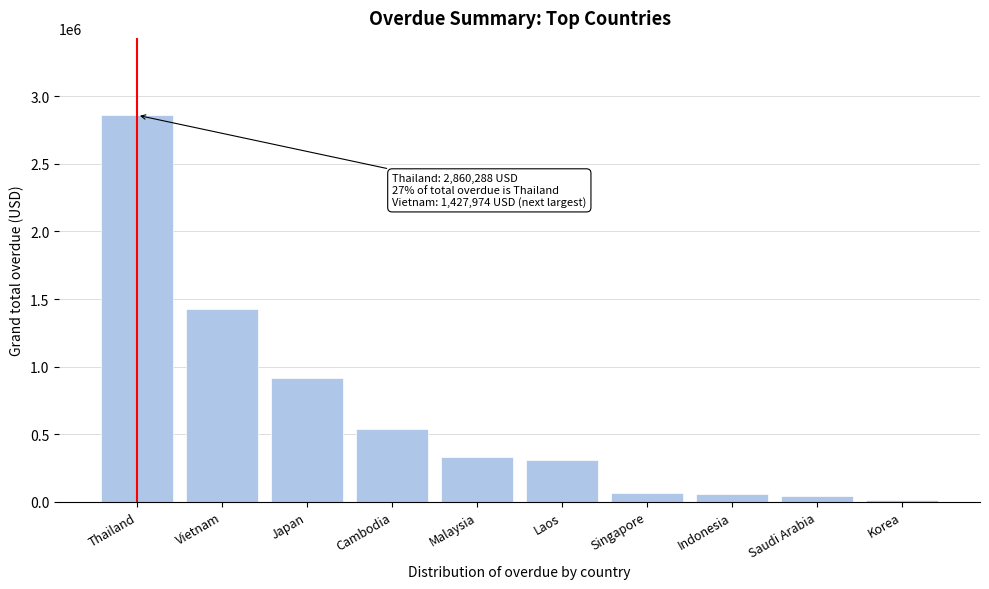

Read the value at Japan.

915507.1